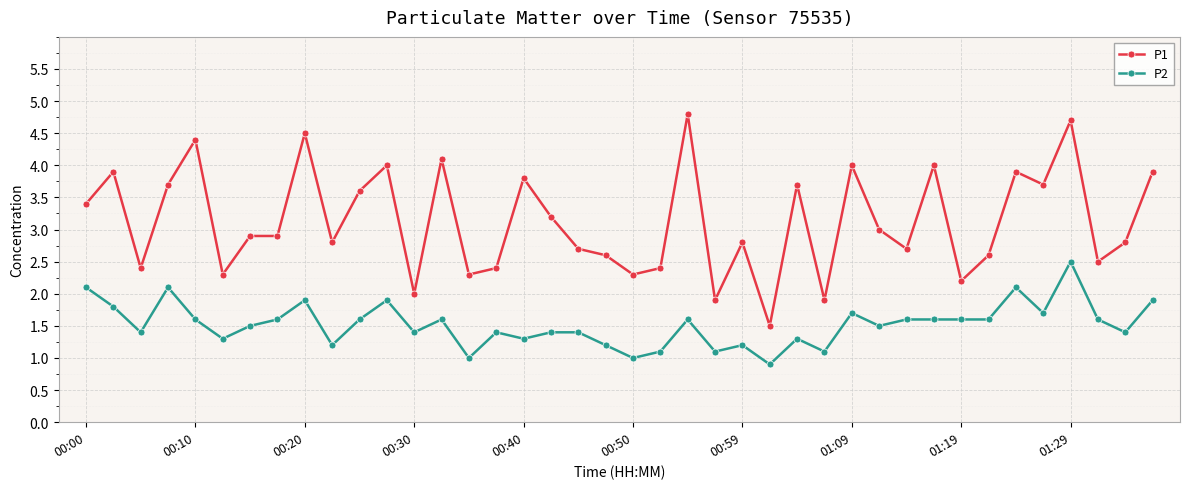

At how many categories does at least one series exceed 1?

40